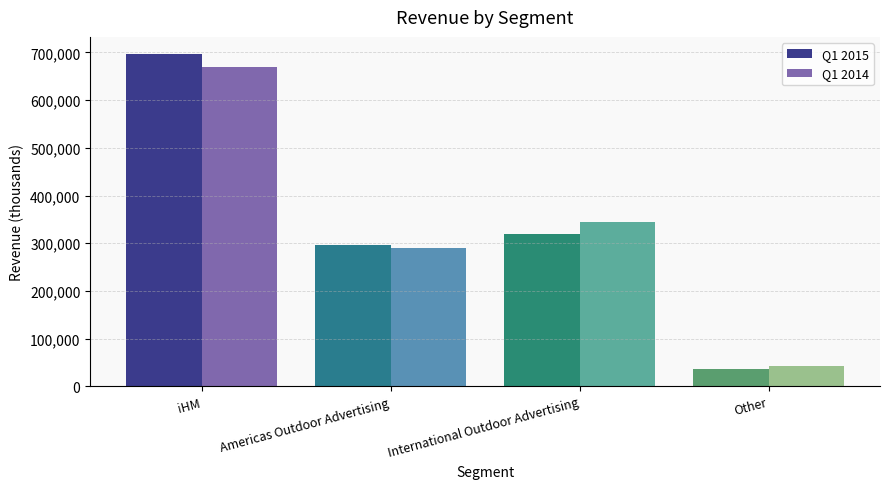

What position from the left is International Outdoor Advertising?

3